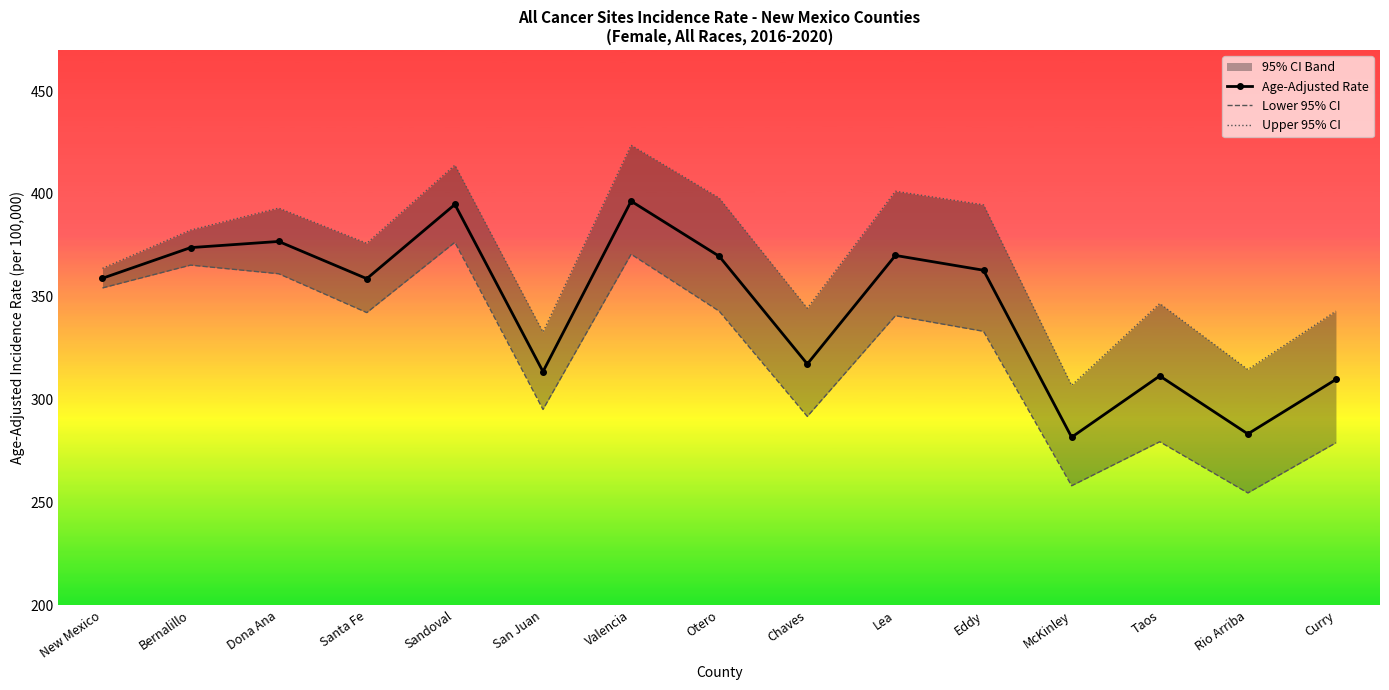

What position from the left is Otero?

8